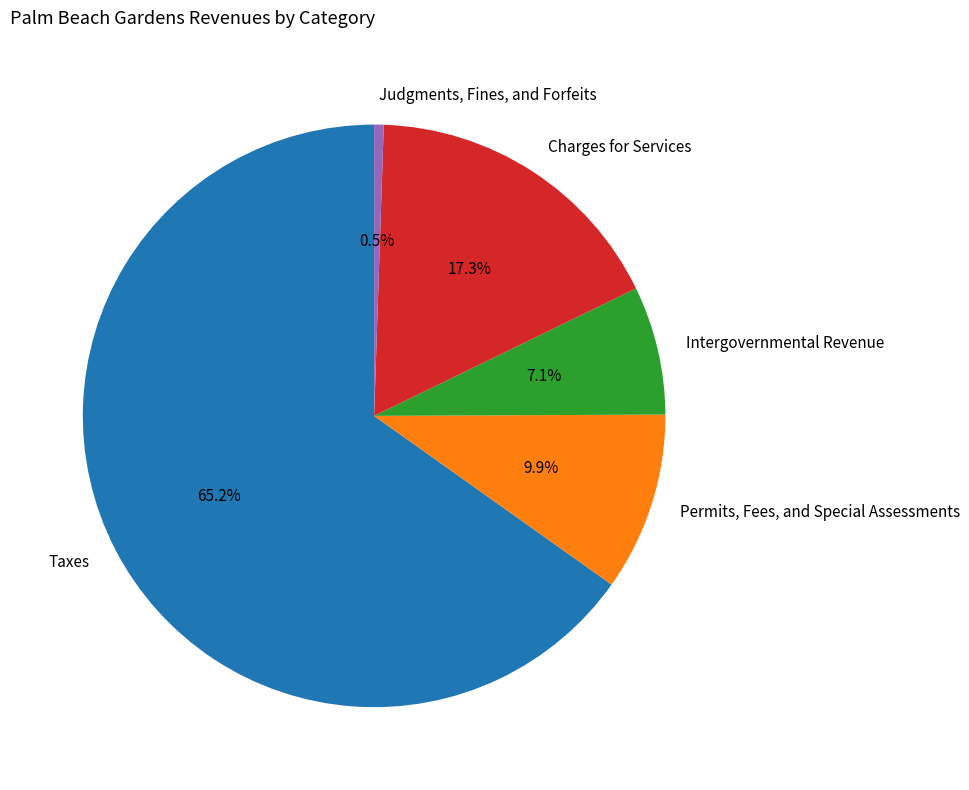

Which slice is the smallest?

Judgments, Fines, and Forfeits